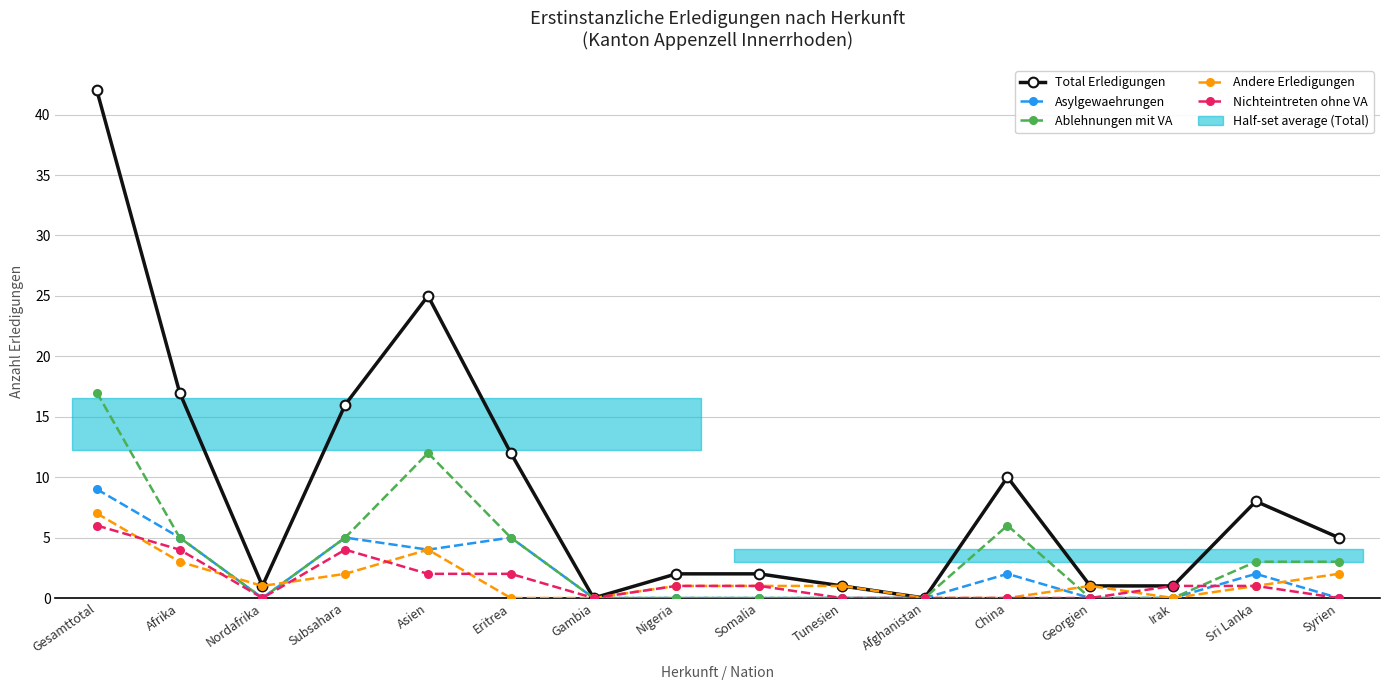

What is the sum of the Nichteintreten ohne VA values at Irak and Nigeria?

2